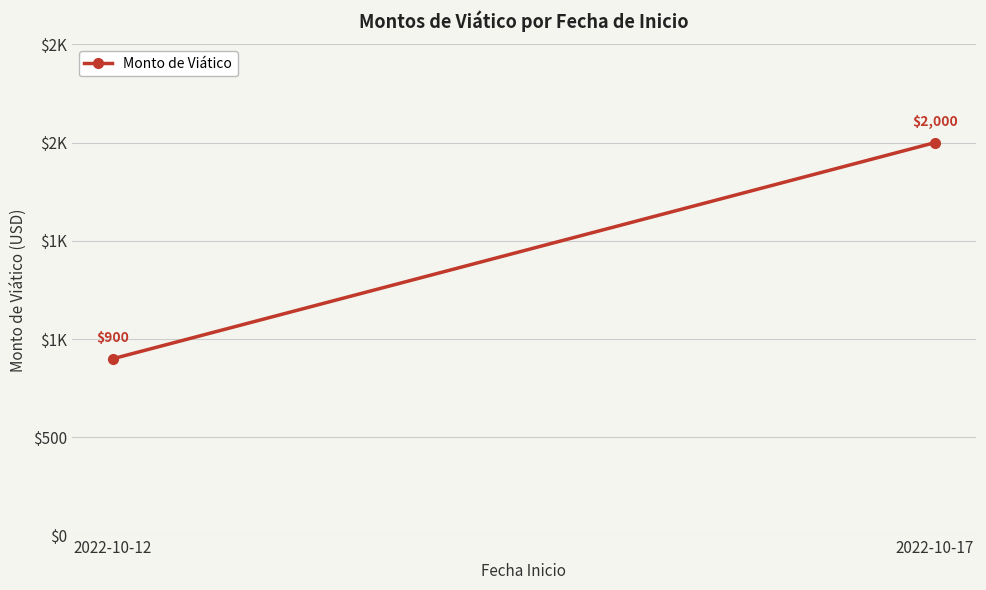

The chart shows a value of 3069 at 2022-10-17. True or false?

False